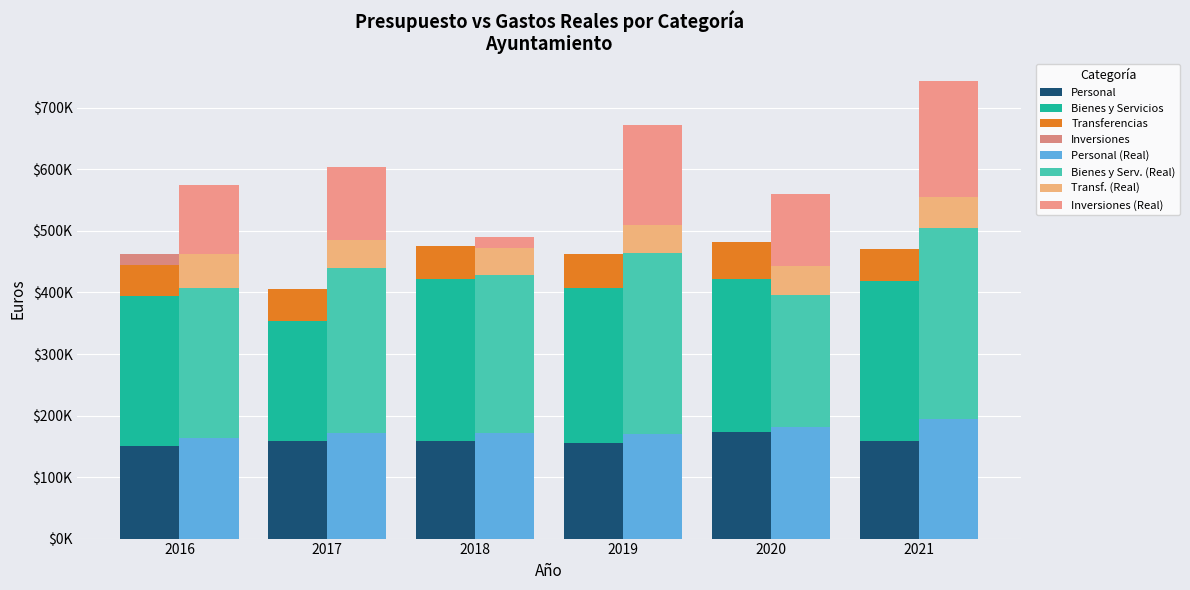

At which category does the chart reach its minimum across all series?

2016